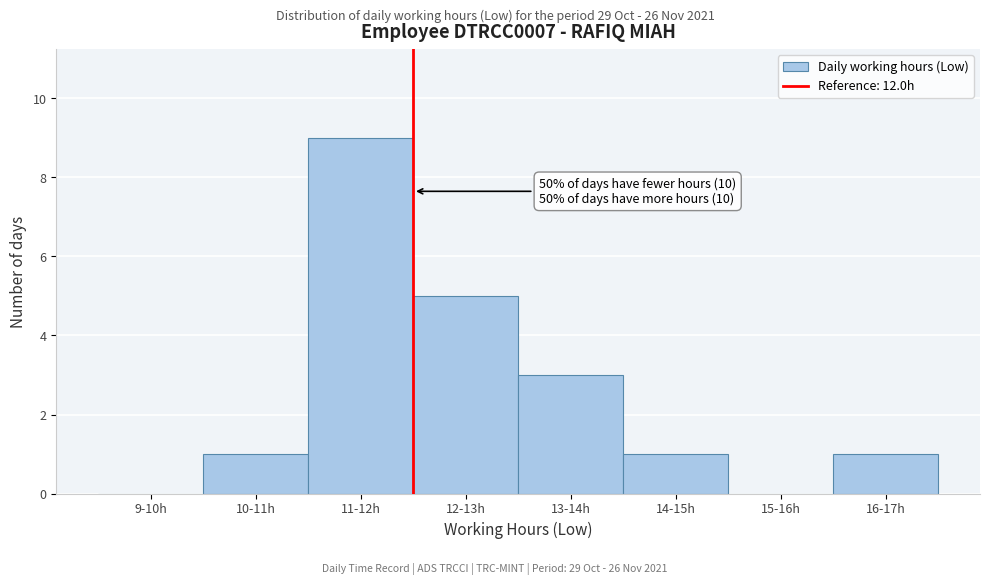

Reading right to left, list all the values displayed in this chart.

16-17h=1	15-16h=0	14-15h=1	13-14h=3	12-13h=5	11-12h=9	10-11h=1	9-10h=0